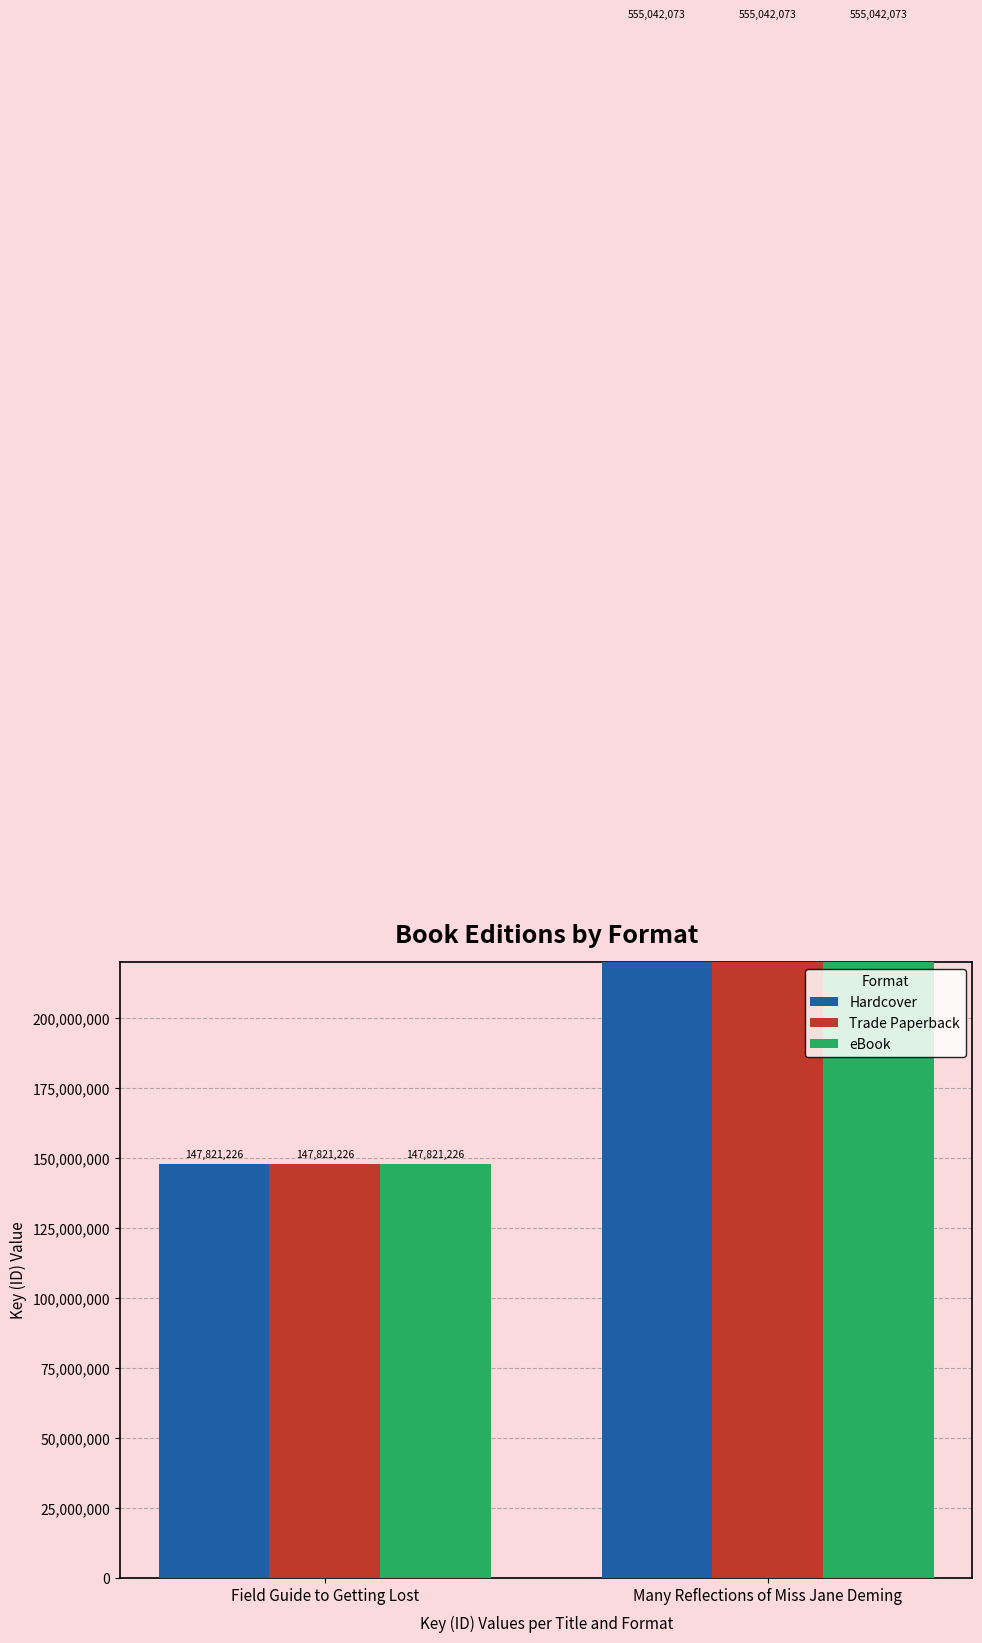

Are the bars horizontal?

No